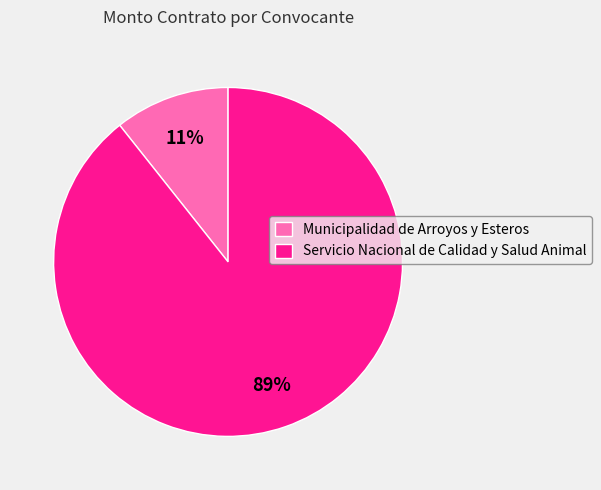

True or false: Servicio Nacional de Calidad y Salud Animal accounts for 89% of the total.

True